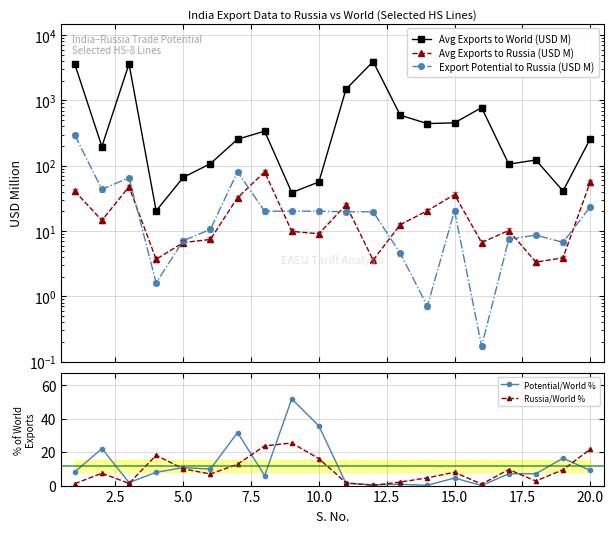

True or false: Russia/World % and Potential/World % intersect in this chart.

True